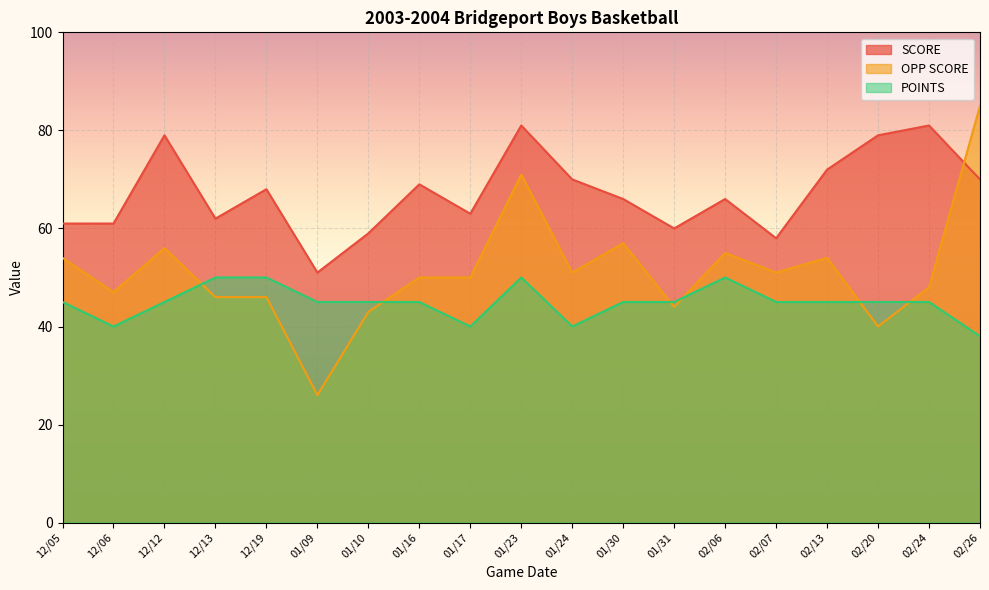

True or false: POINTS and SCORE cross at least once.

False